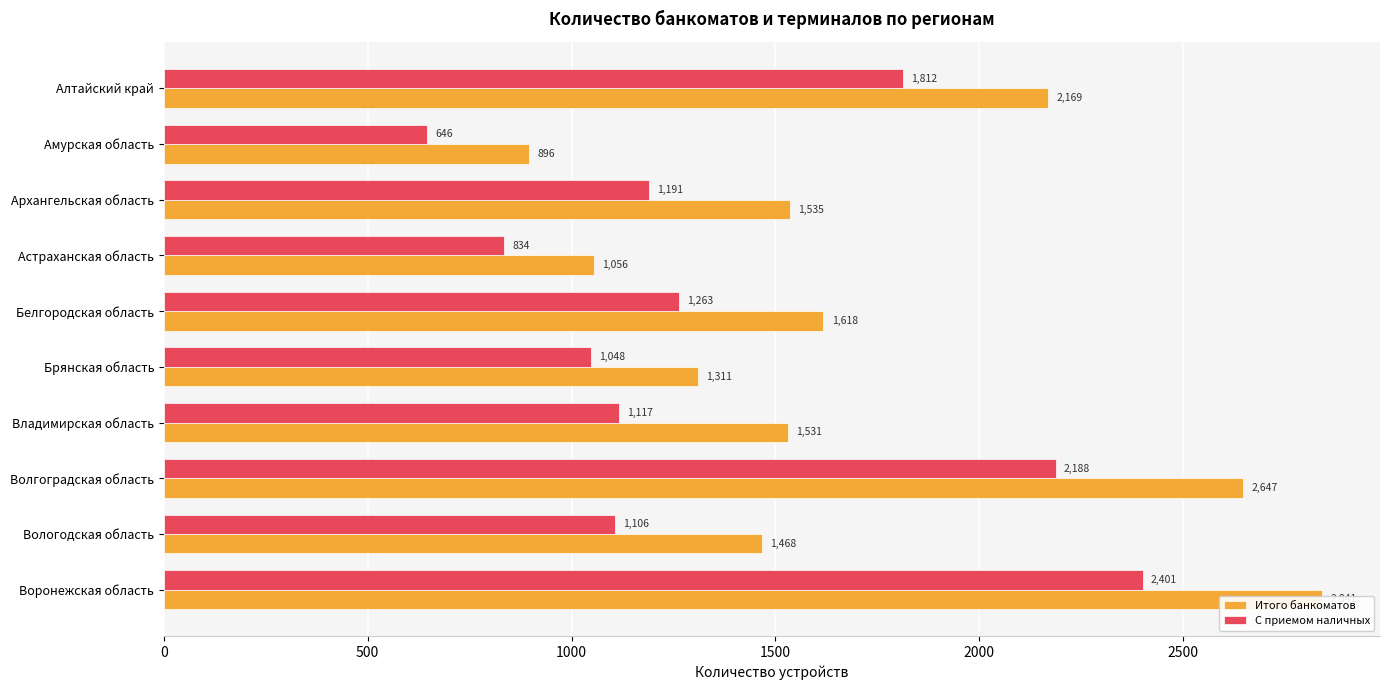

What is the maximum value shown in the chart?

2841